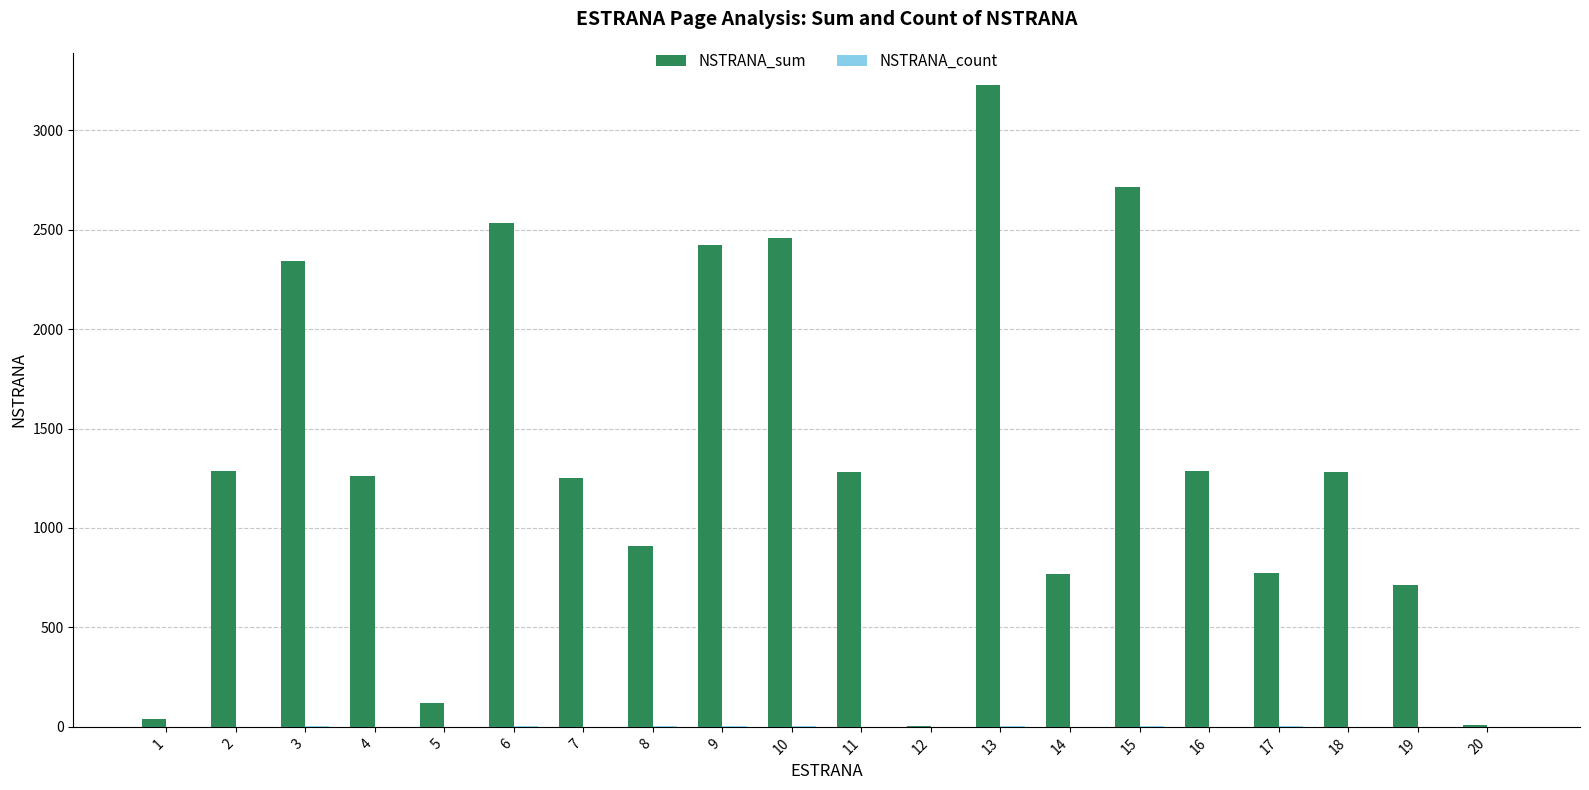

At which label does NSTRANA_sum reach its peak?

13